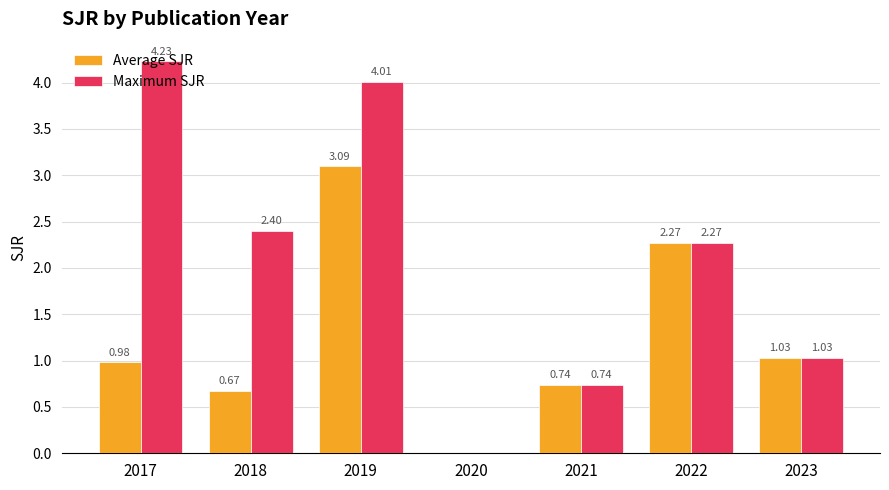

Which series changed the most between 2019 and 2023?

Maximum SJR